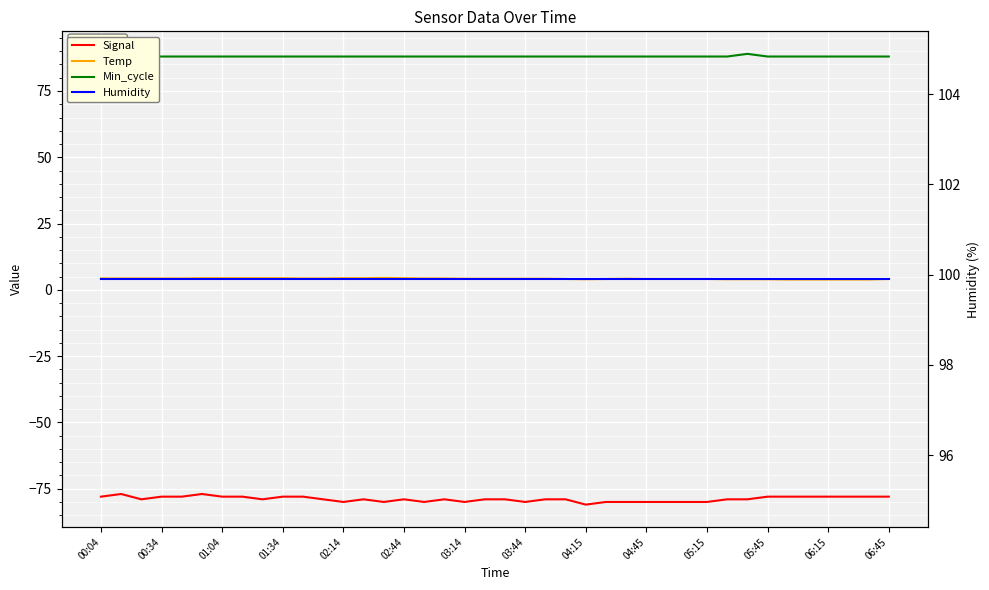

How many distinct data groups are displayed?

4